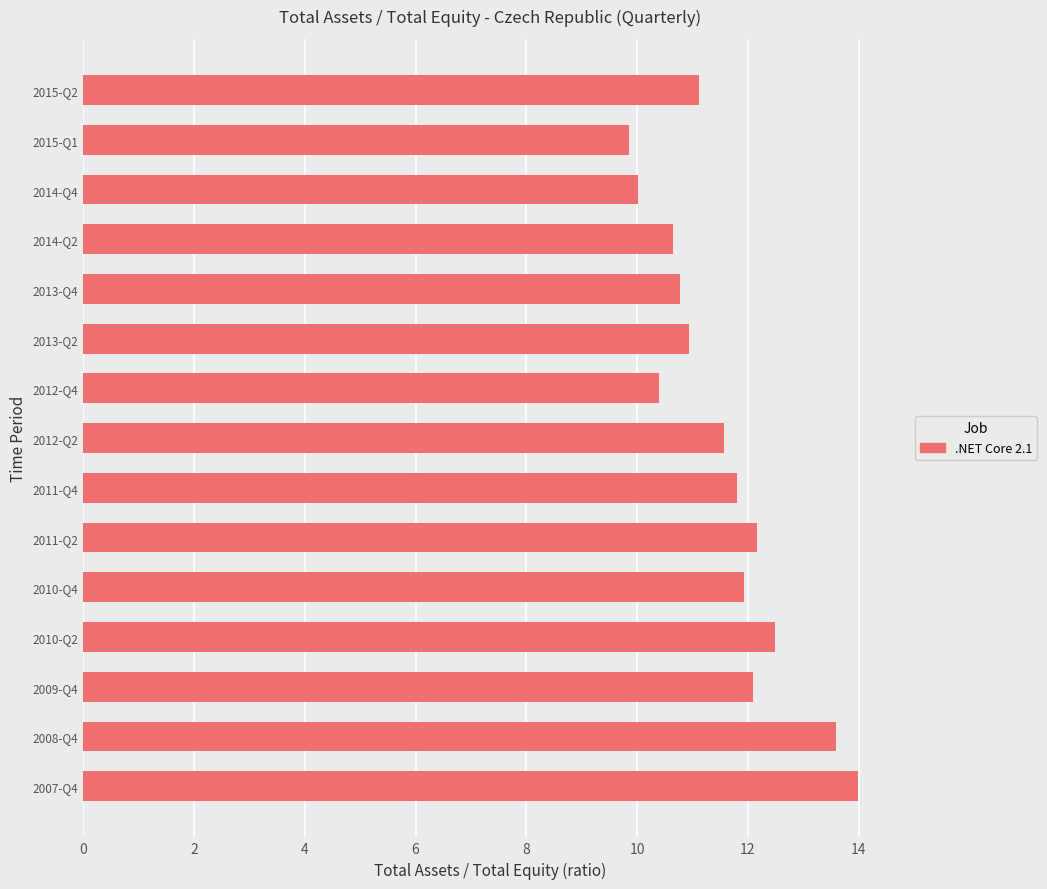

What value does the data have at 2010-Q4?

11.9